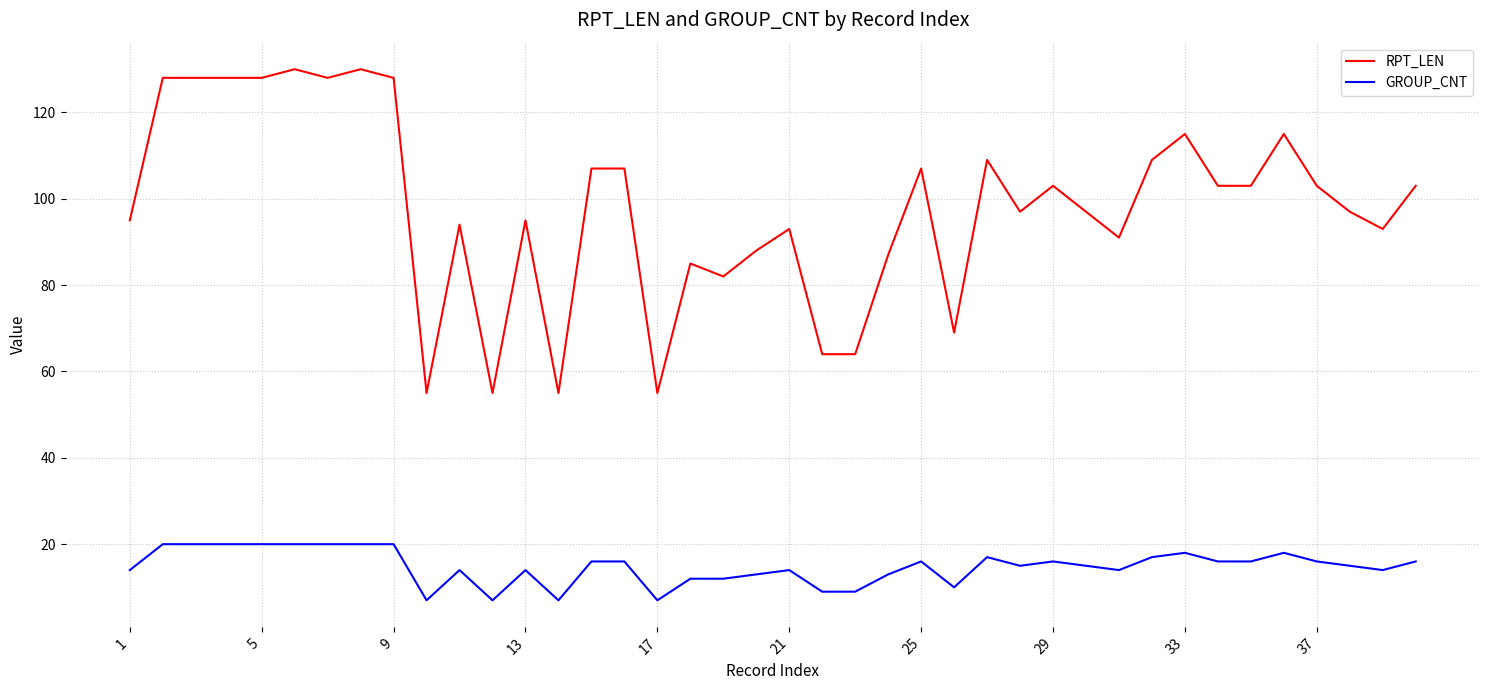

List the series in order of their peak value, lowest first.

GROUP_CNT, RPT_LEN